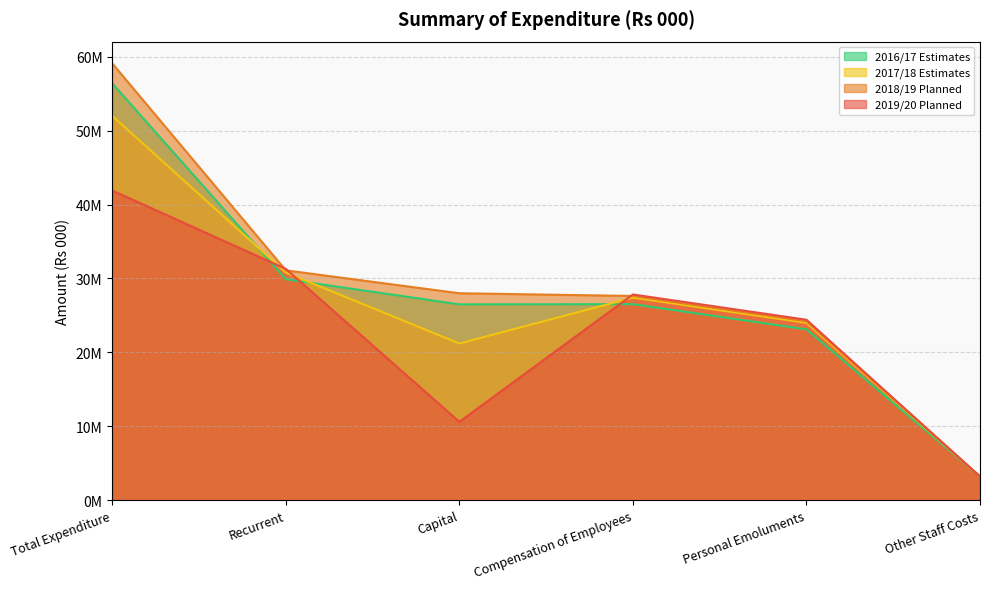

What is the difference between the maximum and second lowest values in the 2018/19 Planned series?

34882000